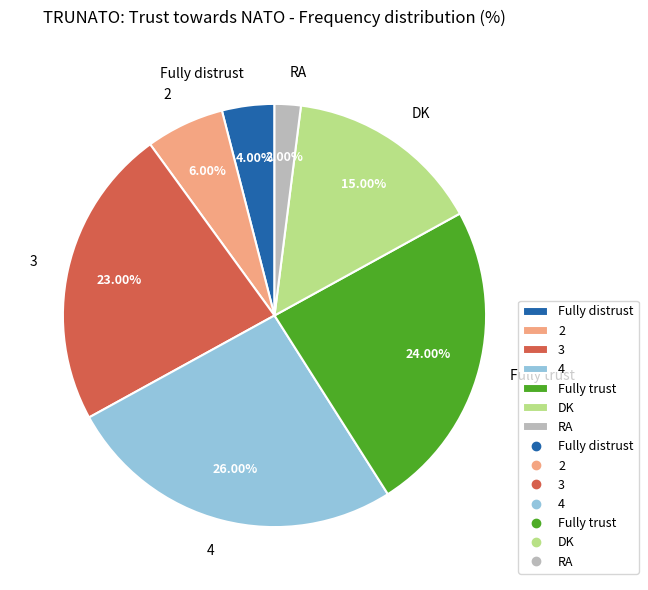

What is the ratio of the value at Fully trust to the value at 3?

1.0